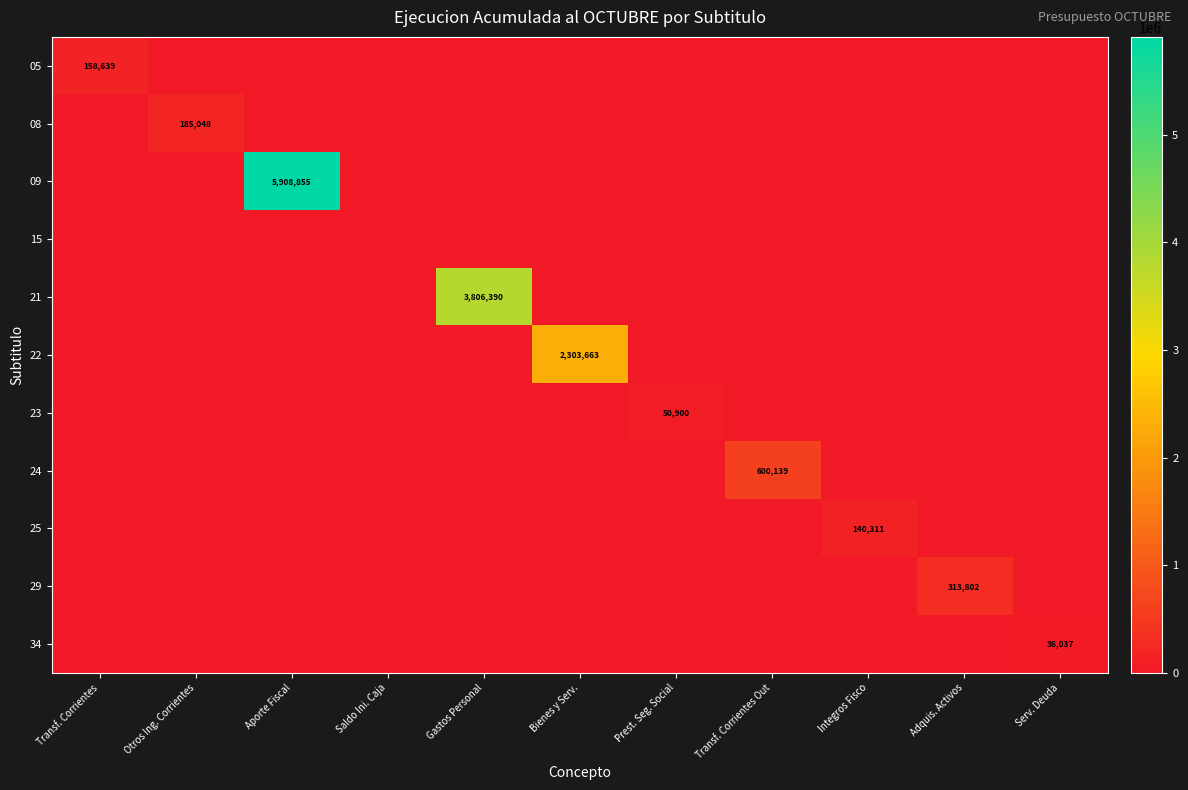

How many values in 09 are above zero?

1